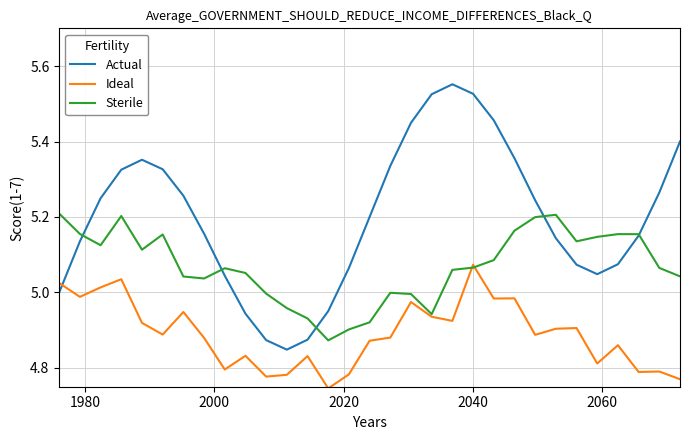

Rank the series by their average value, from lowest to highest.

Ideal, Sterile, Actual